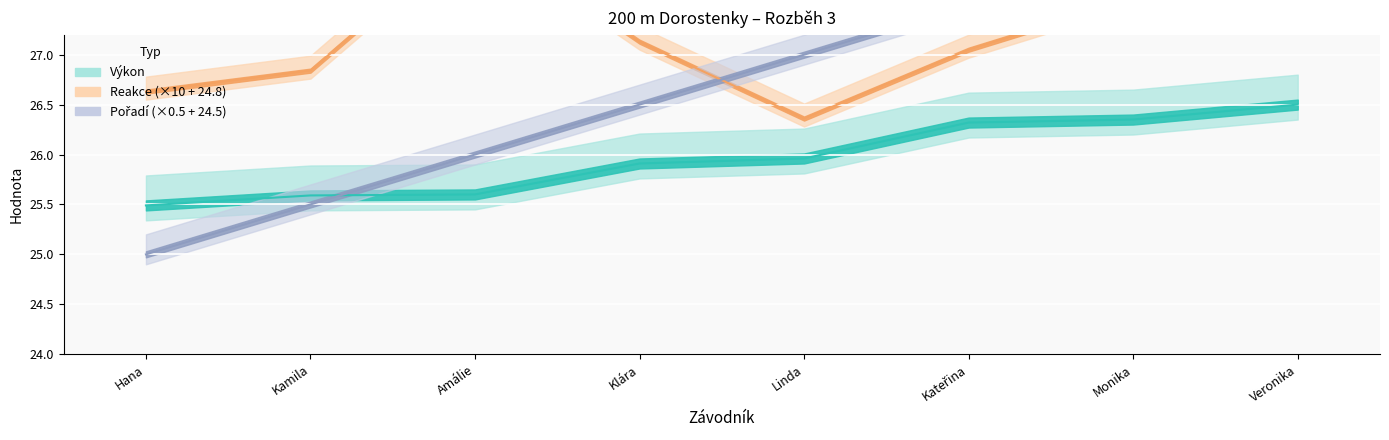

True or false: Výkon and Reakce (×10 + 24.8) intersect in this chart.

False